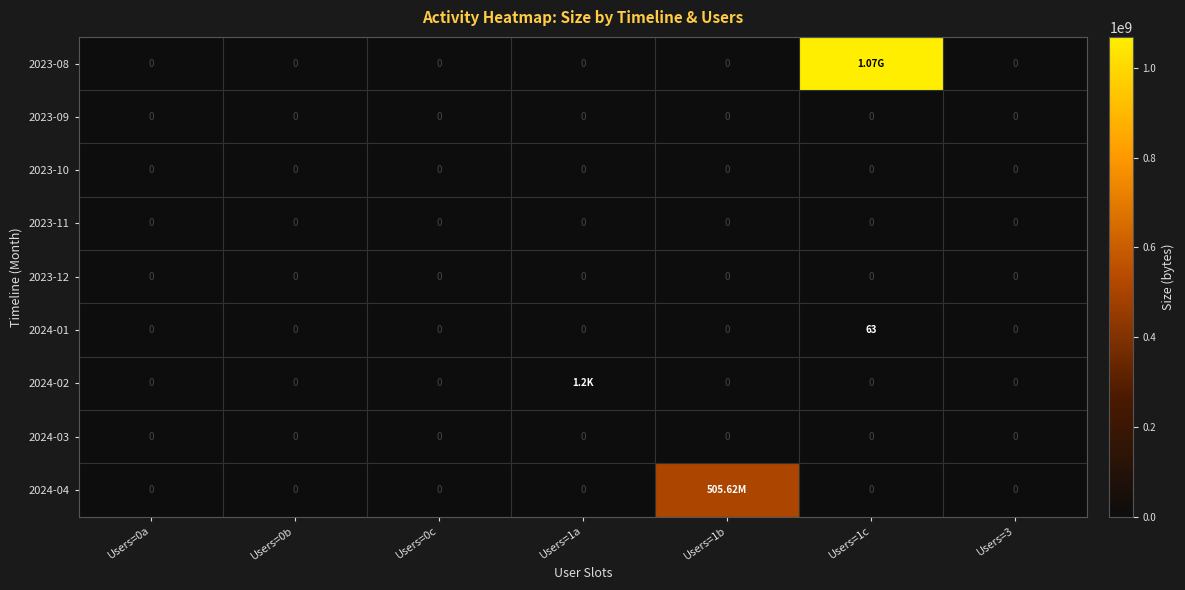

Between Users=0a and Users=1c, which series saw the biggest shift?

2023-08